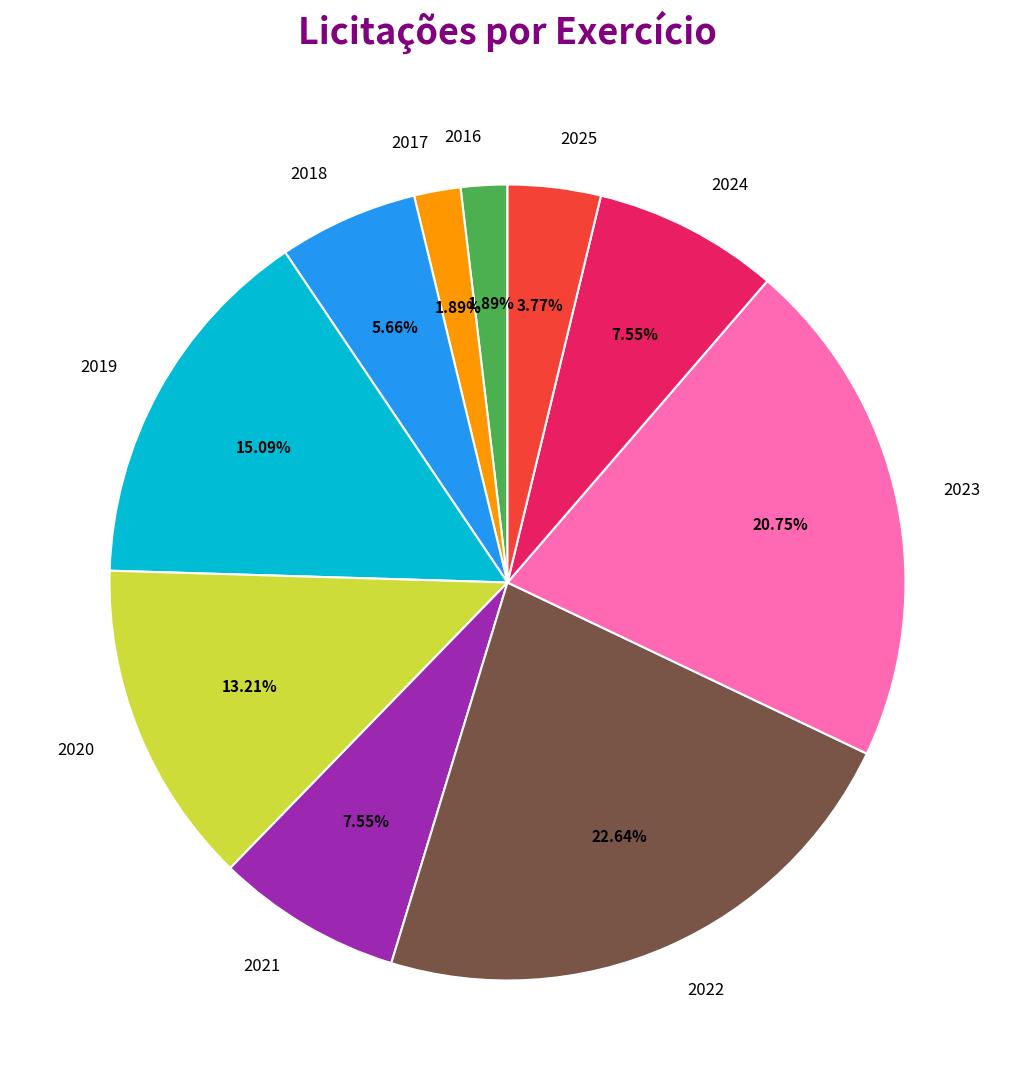

What percentage is NOT represented by 2016?

98.1%